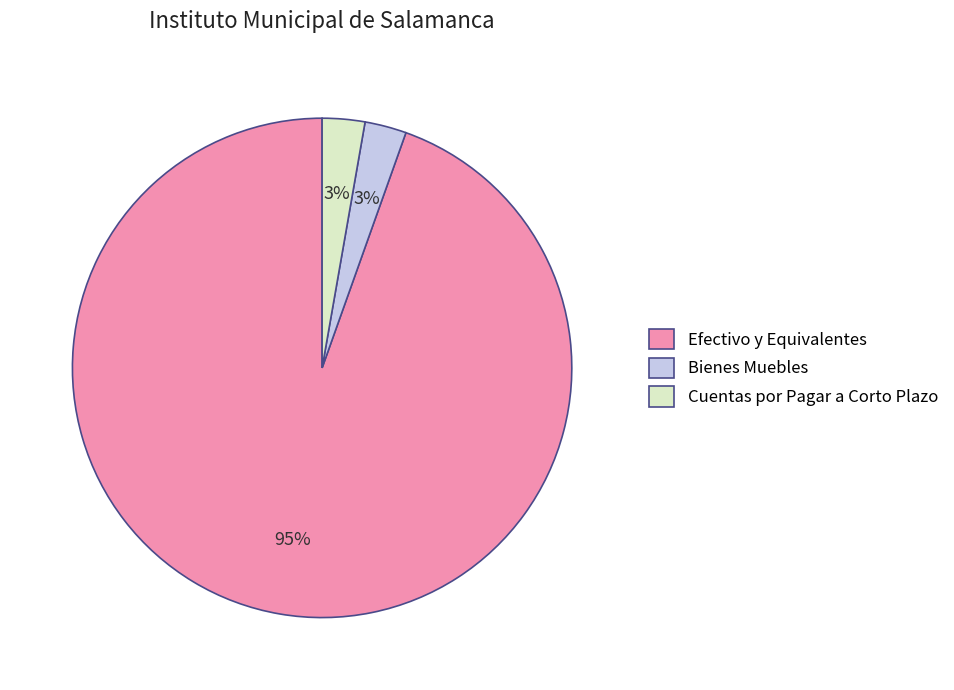

Combined, do Bienes Muebles and Efectivo y Equivalentes account for over 50%?

Yes